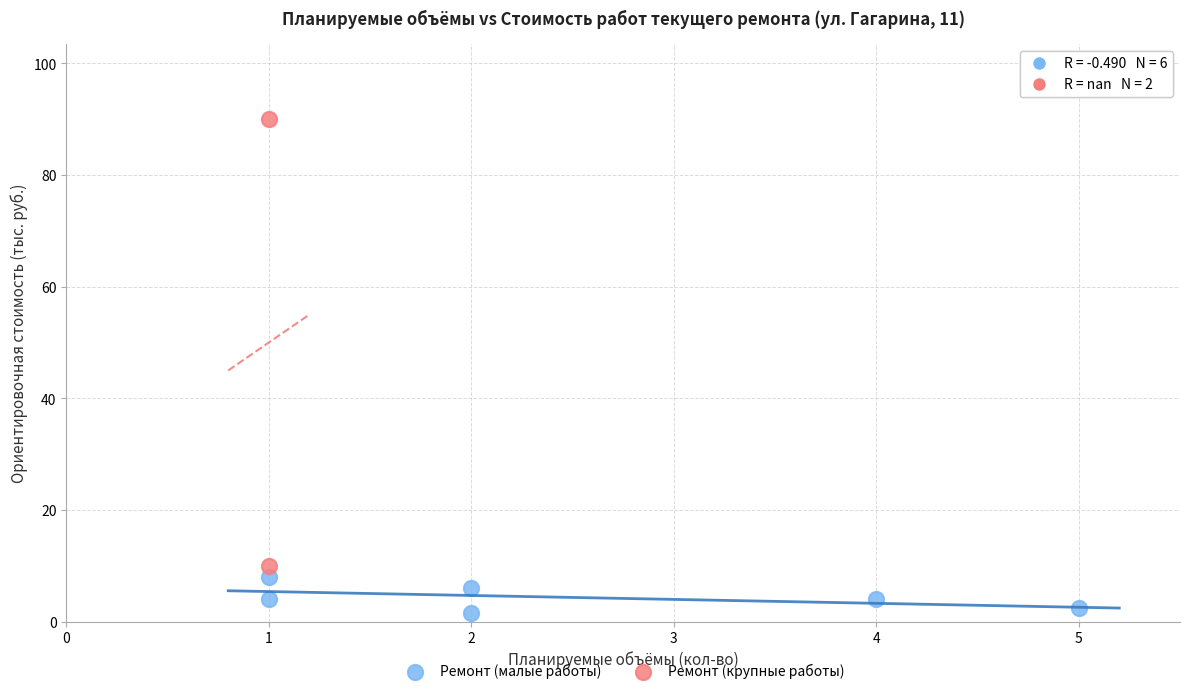

What are all the series names shown in the legend?

Ремонт (малые работы), Ремонт (крупные работы)